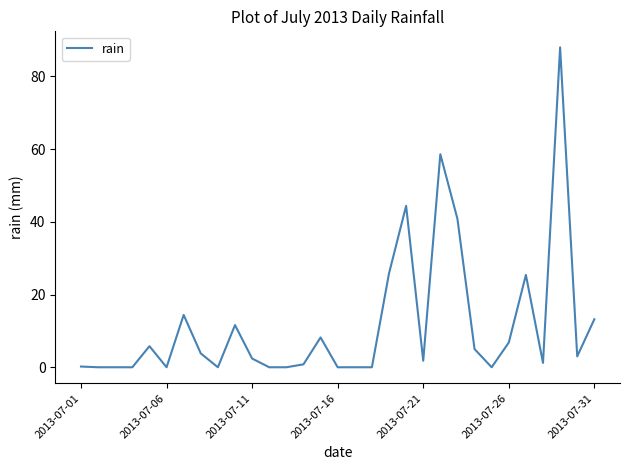

What is the greatest value displayed?

88.0